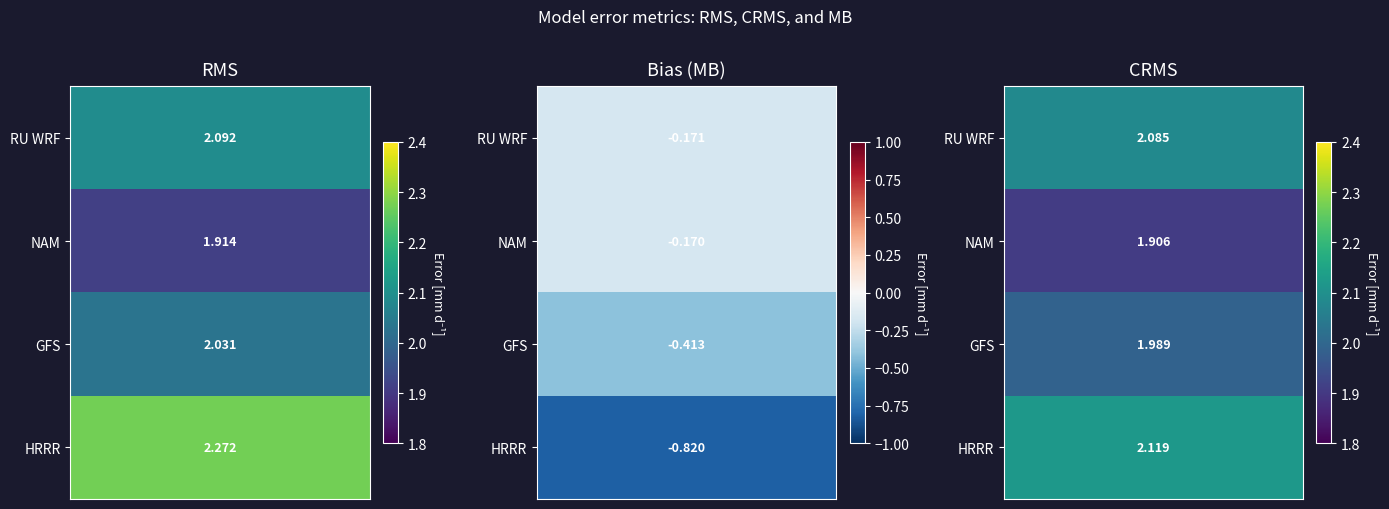

What is the sum of all MB values?

-1.6